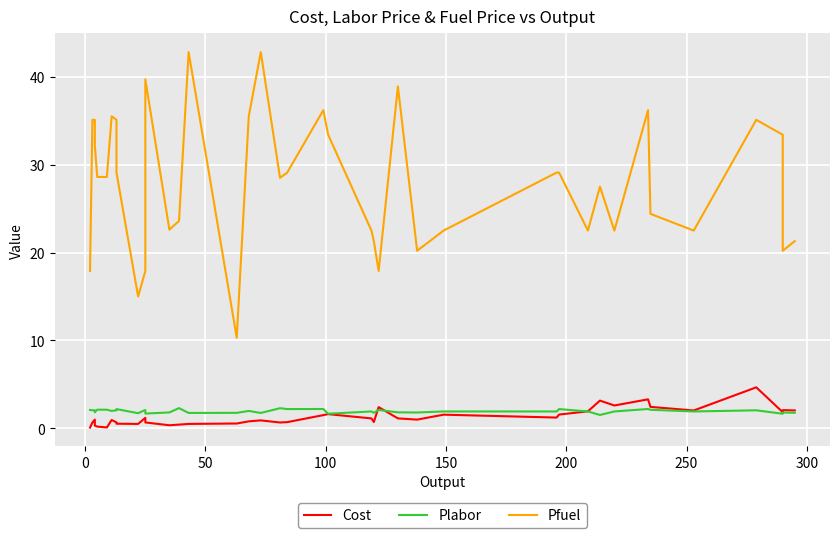

How many lines are shown in the chart?

3